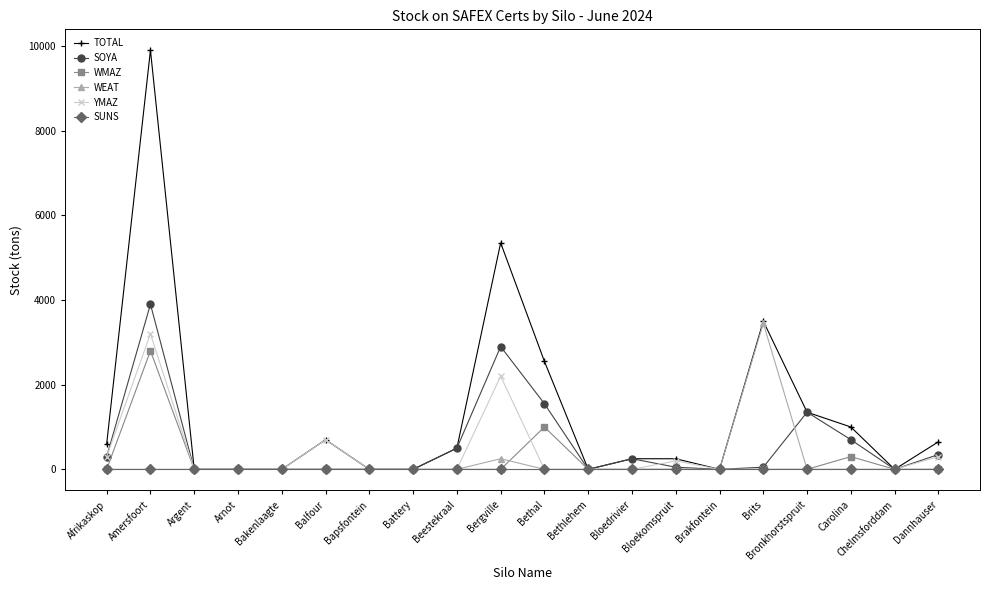

What is the value of the SOYA point at the 14th from the left?

50